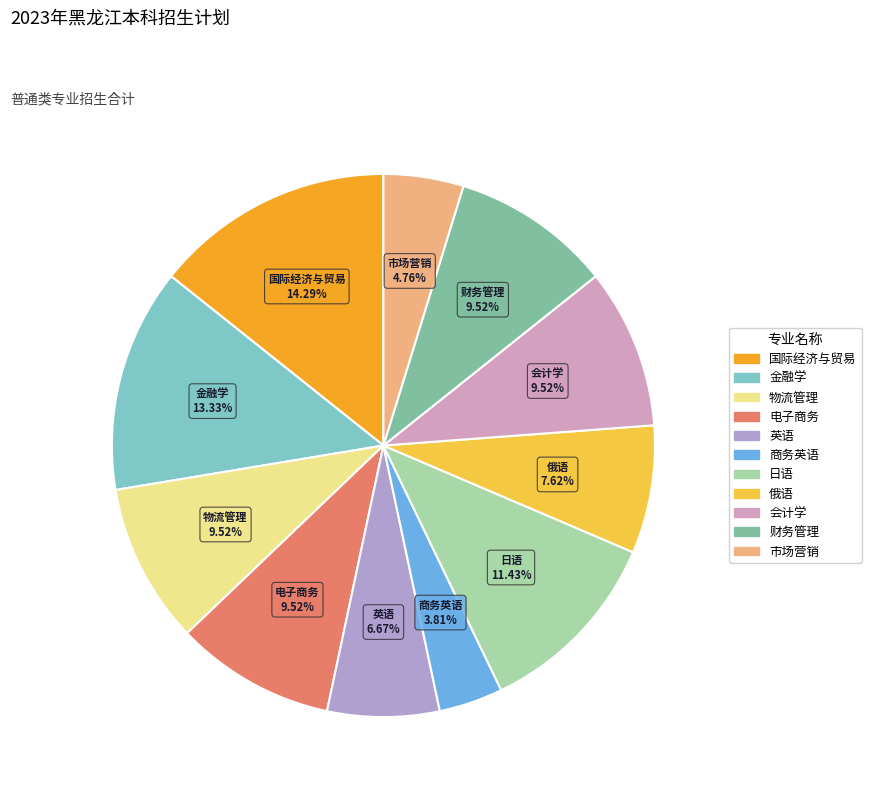

Between 俄语 and 市场营销, which is larger?

俄语